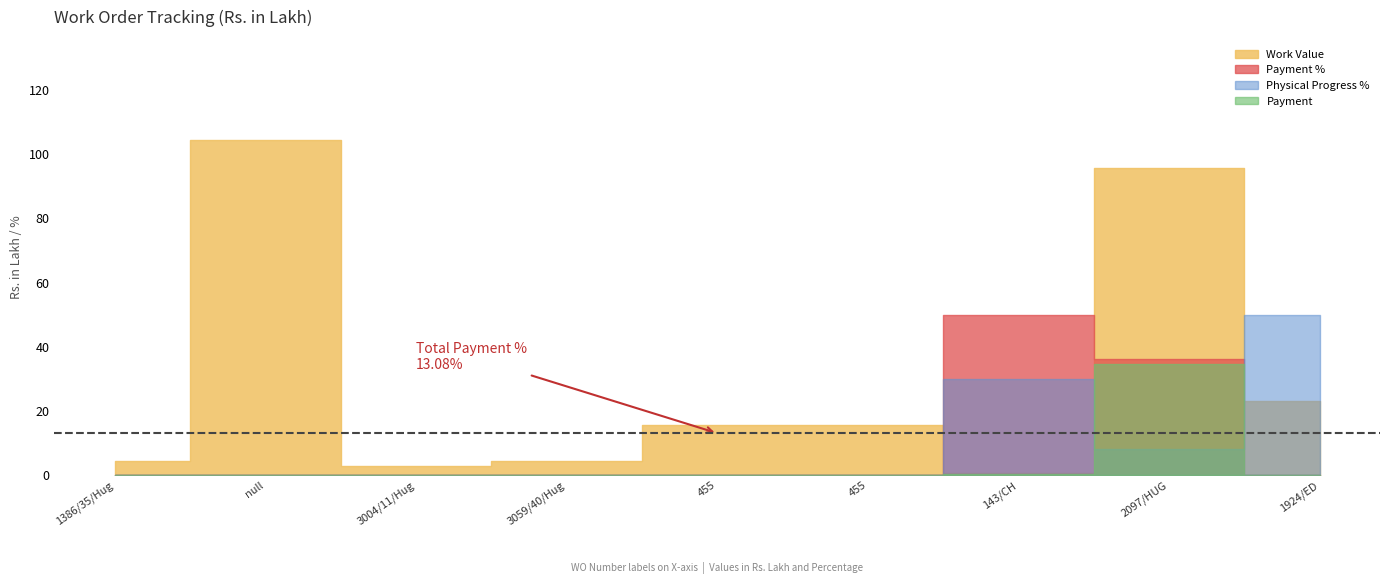

How many data points in Payment % are above 0?

2